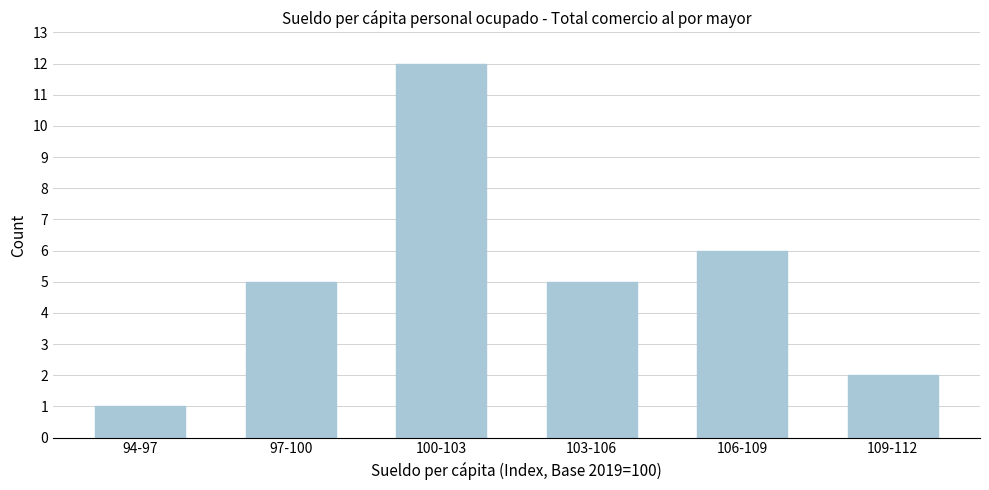

Reading right to left, what are all the values shown in this chart?

109-112=2	106-109=6	103-106=5	100-103=12	97-100=5	94-97=1